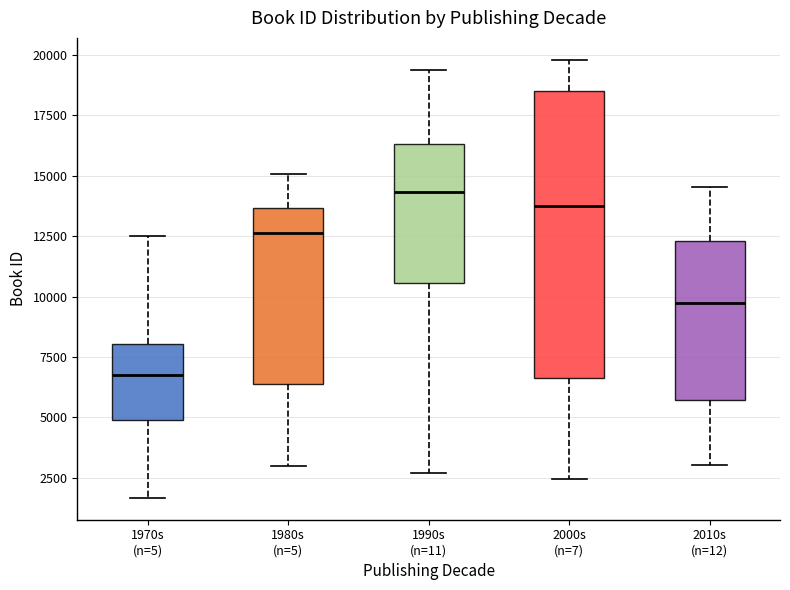

Which box is the tallest, from its lower edge to its upper edge?

2000s (n=7)